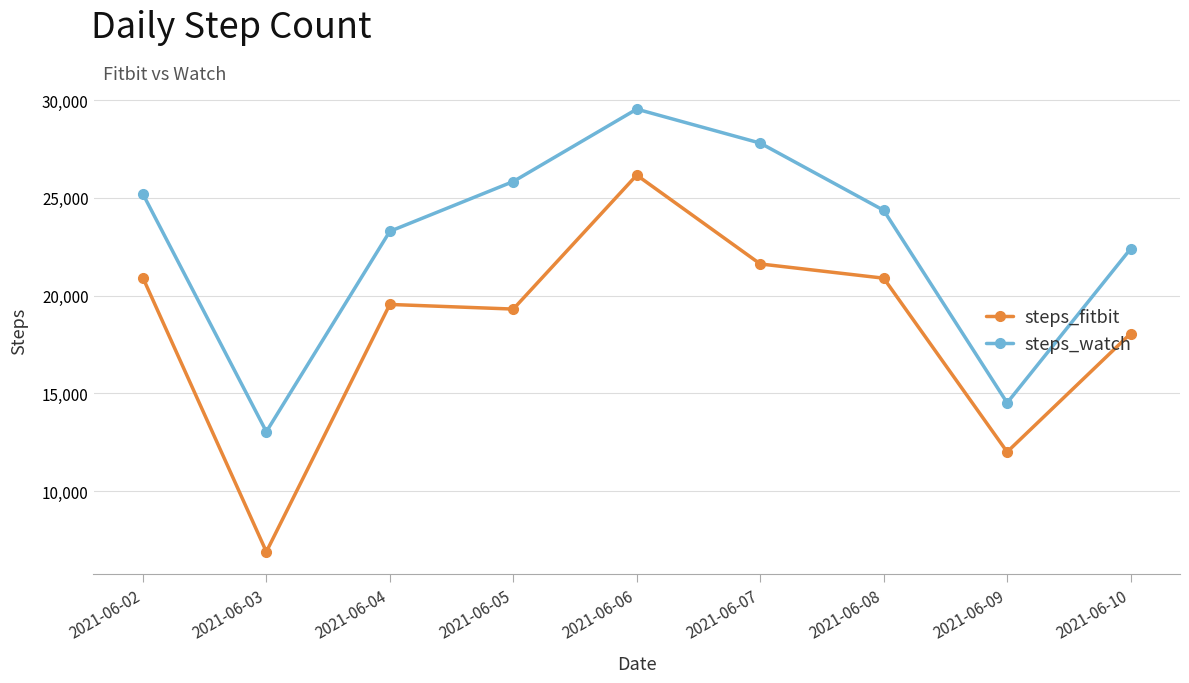

List the series in order of their overall mean, highest first.

steps_watch, steps_fitbit